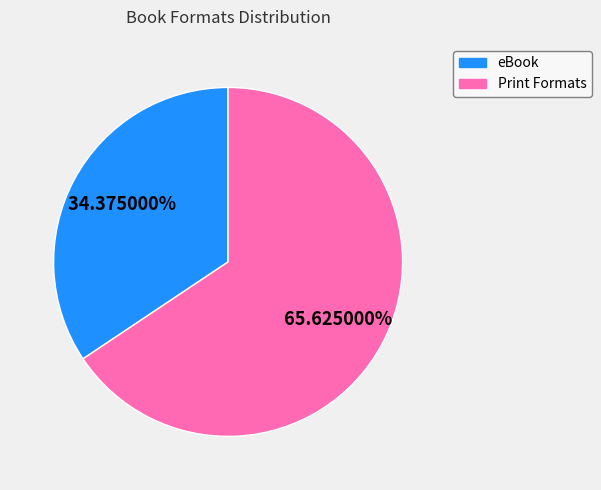

Which slice represents more than half of the pie?

Print Formats